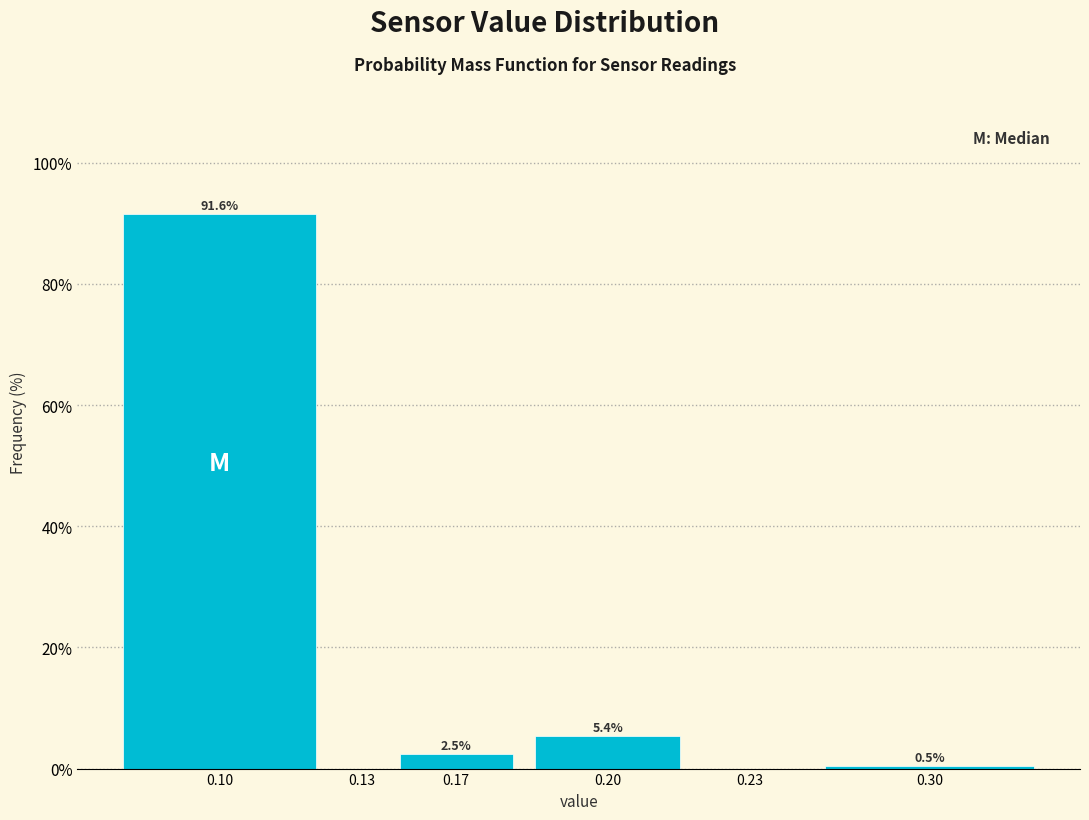

Reading right to left, transcribe all the data shown in this chart.

0.30=0.5	0.23=0.0	0.20=5.4	0.17=2.5	0.13=0.0	0.10=91.6